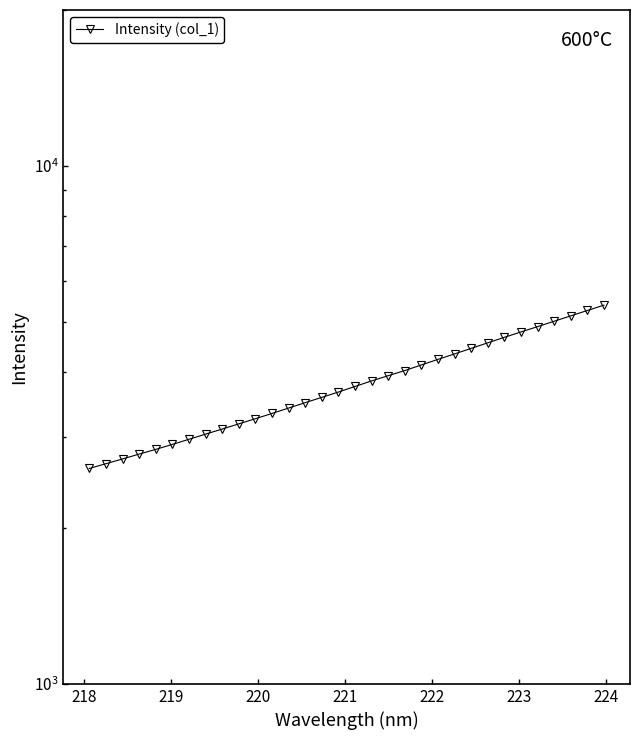

The value at 23 is 6312.0. True or false?

False